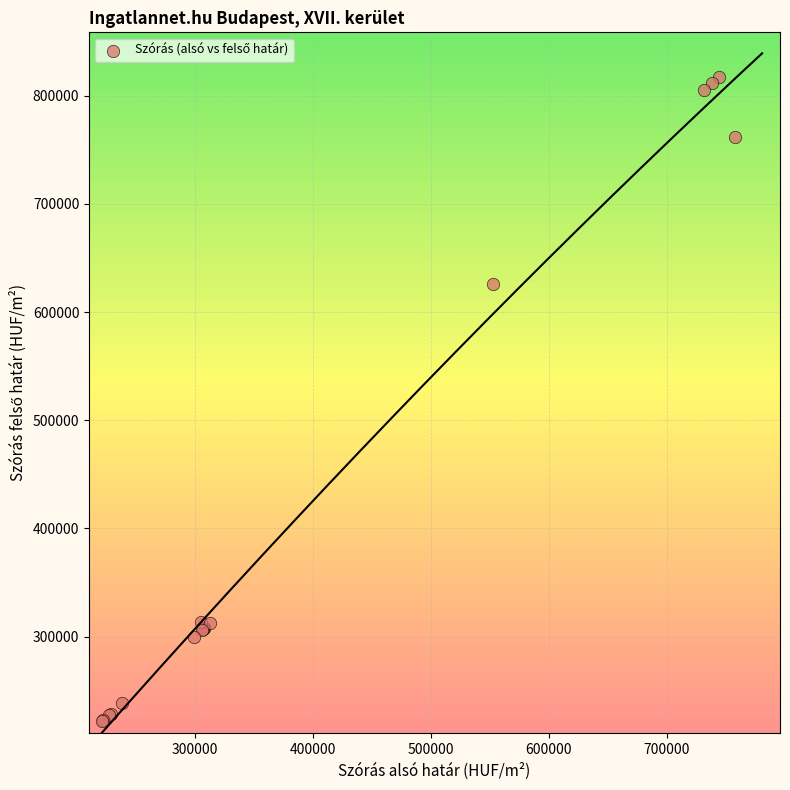

What Y value in the scatter plot is closest to 519660?

626380